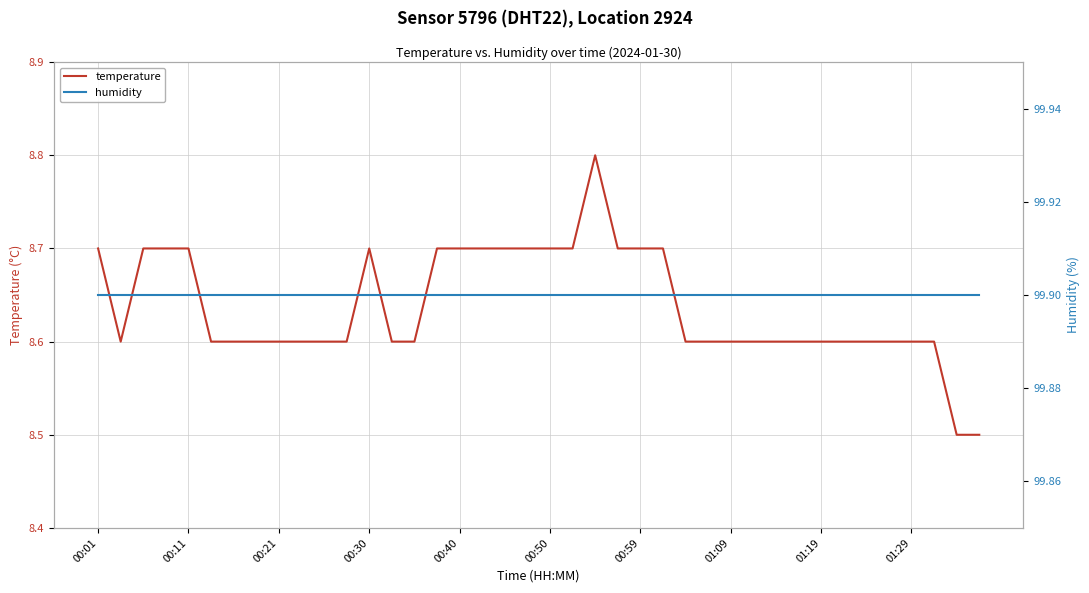

Which series has the largest total across all categories?

humidity